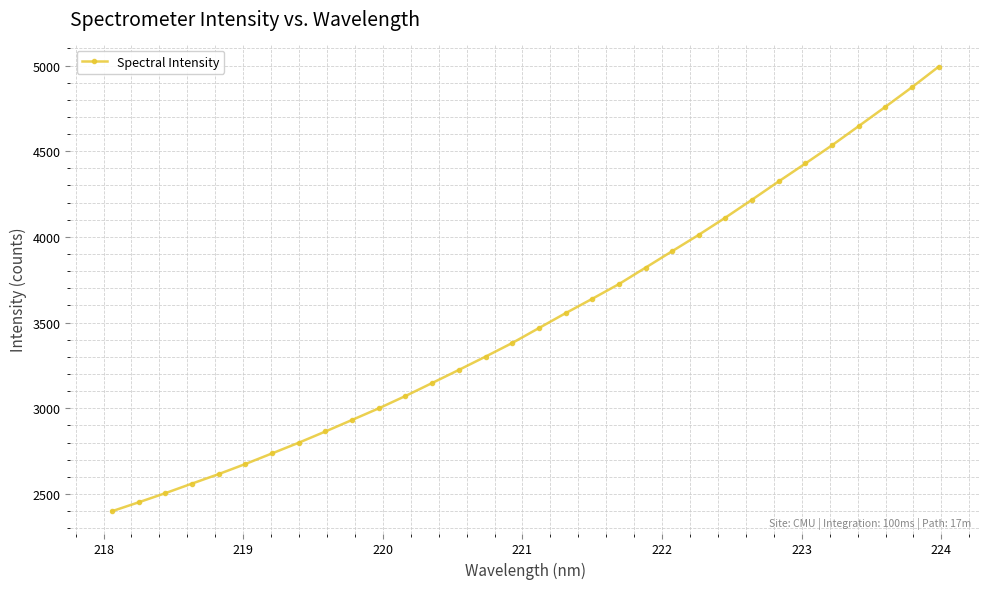

What is the minimum value shown in the chart?

2398.9